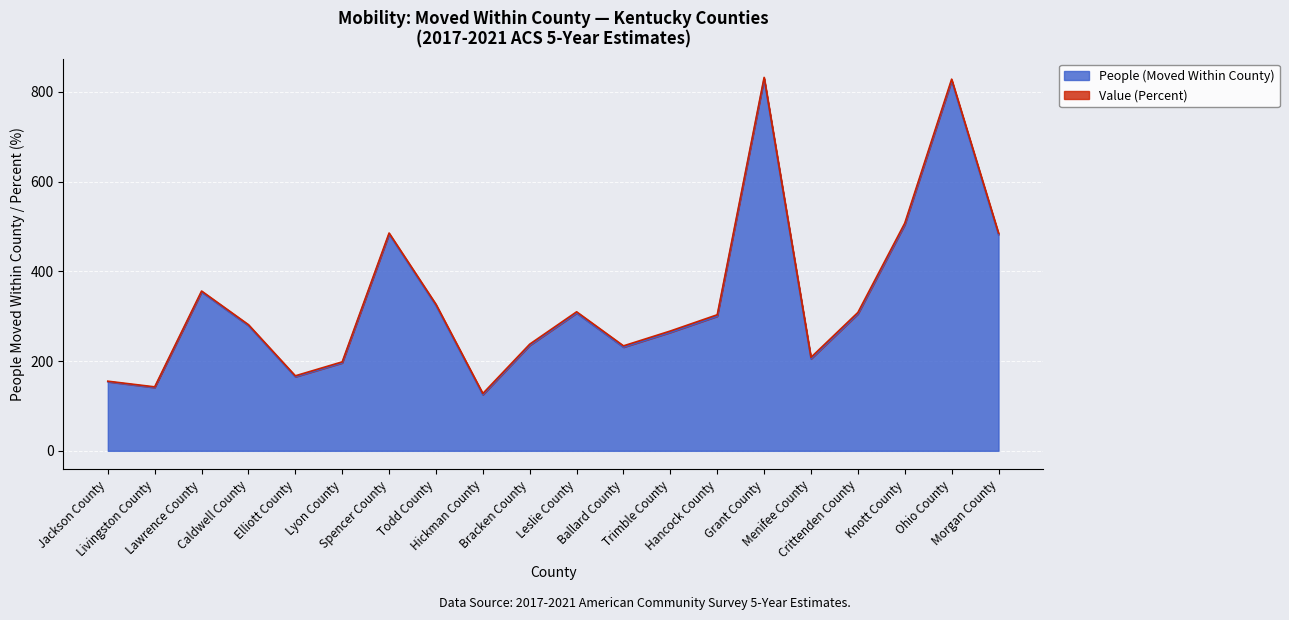

What is the ratio of the value at Ohio County to the value at Trimble County?

3.1